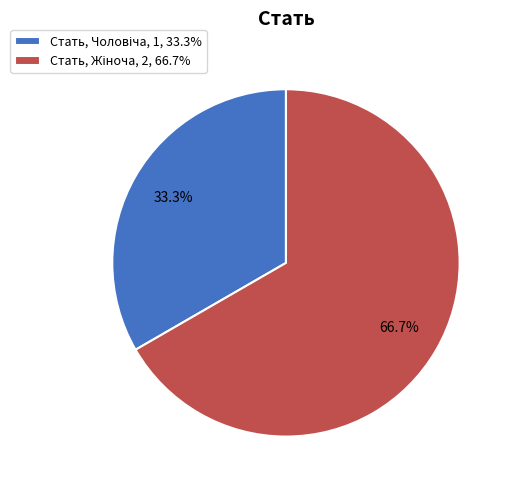

Is there any slice that represents more than half of the pie?

Yes